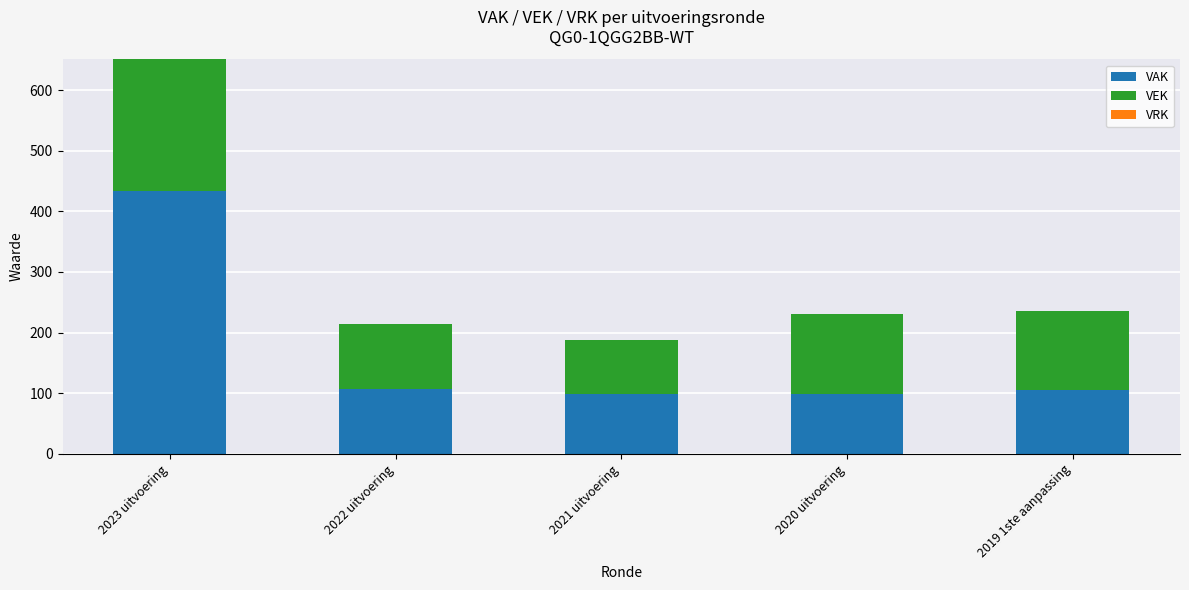

What is the maximum value for VAK?

433